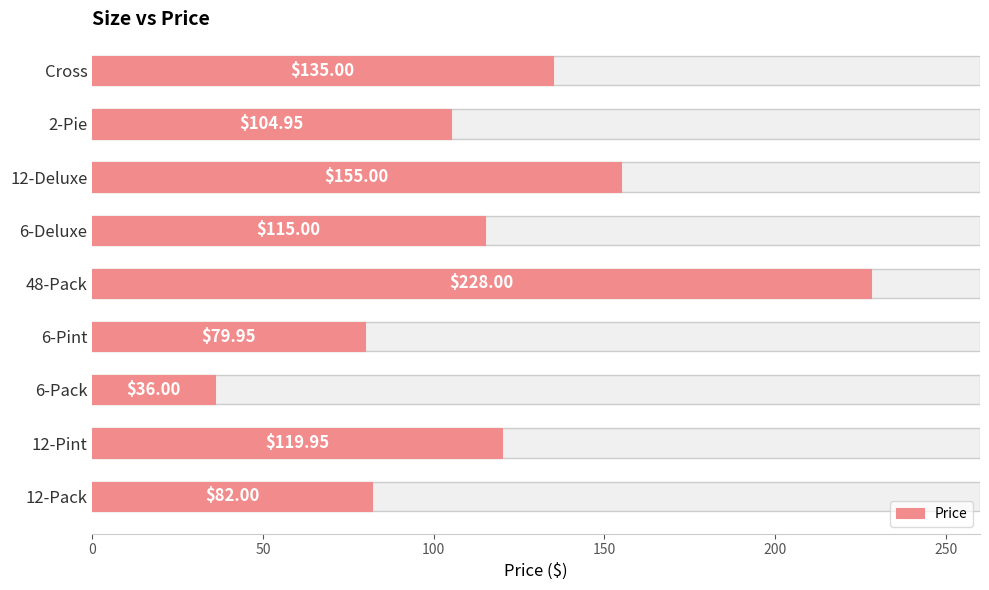

Approximately how many times larger is the value at 12-Pint compared to Cross?

0.9